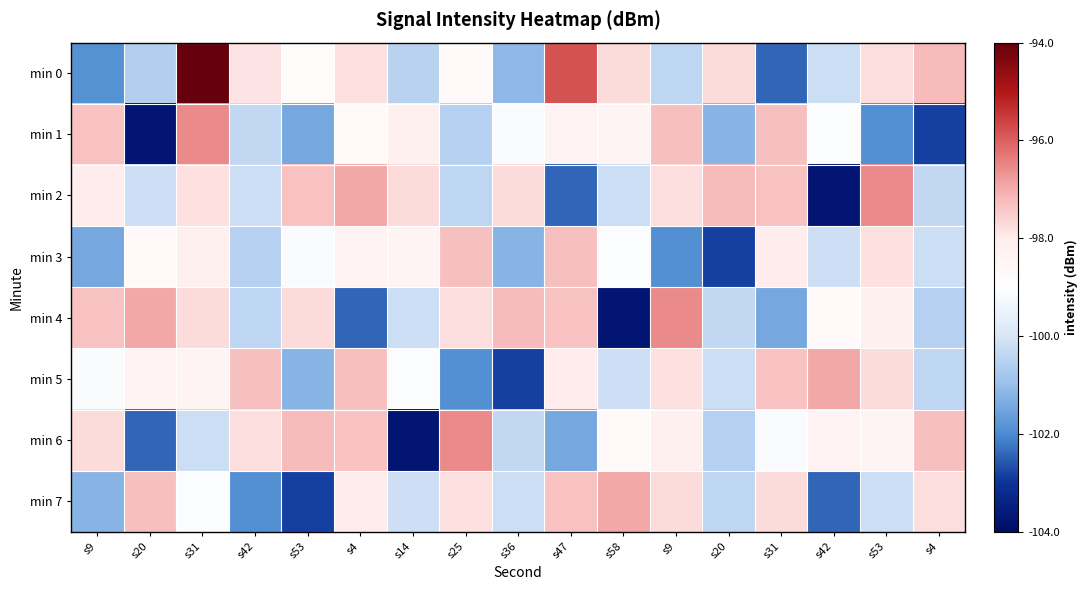

Reading left to right, list all the values displayed in this chart.

min 0: s9=-101.9	s20=-100.6	s31=-94.0	s42=-97.8	s53=-98.8	s4=-97.8	s14=-100.5	s25=-98.7	s36=-101.1	s47=-95.8	s58=-97.7	s9=-100.4	s20=-97.7	s31=-102.4	s42=-100.2	s53=-97.8	s4=-97.2
min 1: s9=-97.3	s20=-103.7	s31=-96.6	s42=-100.4	s53=-101.5	s4=-98.7	s14=-98.2	s25=-100.5	s36=-99.1	s47=-98.3	s58=-98.5	s9=-97.3	s20=-101.2	s31=-97.3	s42=-99.1	s53=-101.9	s4=-102.8
min 2: s9=-98.0	s20=-100.2	s31=-97.8	s42=-100.2	s53=-97.3	s4=-96.9	s14=-97.7	s25=-100.4	s36=-97.7	s47=-102.4	s58=-100.2	s9=-97.8	s20=-97.2	s31=-97.3	s42=-103.7	s53=-96.6	s4=-100.4
min 3: s9=-101.5	s20=-98.7	s31=-98.2	s42=-100.5	s53=-99.1	s4=-98.3	s14=-98.5	s25=-97.3	s36=-101.2	s47=-97.3	s58=-99.1	s9=-101.9	s20=-102.8	s31=-98.0	s42=-100.2	s53=-97.8	s4=-100.2
min 4: s9=-97.3	s20=-96.9	s31=-97.7	s42=-100.4	s53=-97.7	s4=-102.4	s14=-100.2	s25=-97.8	s36=-97.2	s47=-97.3	s58=-103.7	s9=-96.6	s20=-100.4	s31=-101.5	s42=-98.7	s53=-98.2	s4=-100.5
min 5: s9=-99.1	s20=-98.3	s31=-98.5	s42=-97.3	s53=-101.2	s4=-97.3	s14=-99.1	s25=-101.9	s36=-102.8	s47=-98.0	s58=-100.2	s9=-97.8	s20=-100.2	s31=-97.3	s42=-96.9	s53=-97.7	s4=-100.4
min 6: s9=-97.7	s20=-102.4	s31=-100.2	s42=-97.8	s53=-97.2	s4=-97.3	s14=-103.7	s25=-96.6	s36=-100.4	s47=-101.5	s58=-98.7	s9=-98.2	s20=-100.5	s31=-99.1	s42=-98.3	s53=-98.5	s4=-97.3
min 7: s9=-101.2	s20=-97.3	s31=-99.1	s42=-101.9	s53=-102.8	s4=-98.0	s14=-100.2	s25=-97.8	s36=-100.2	s47=-97.3	s58=-96.9	s9=-97.7	s20=-100.4	s31=-97.7	s42=-102.4	s53=-100.2	s4=-97.8